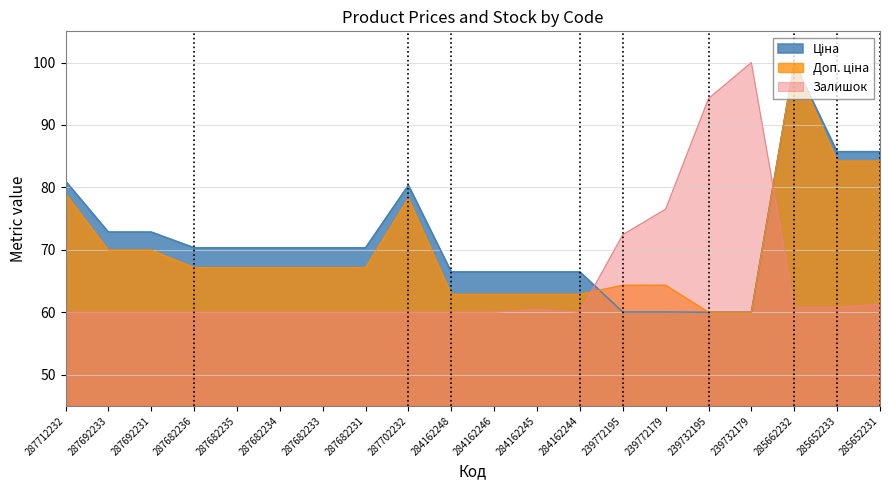

Which category has the lowest value across all series?

239732195